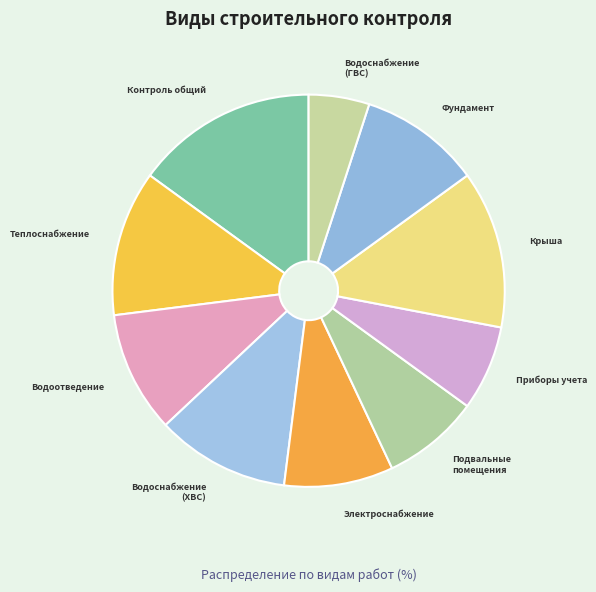

Count the number of slices in the pie.

10